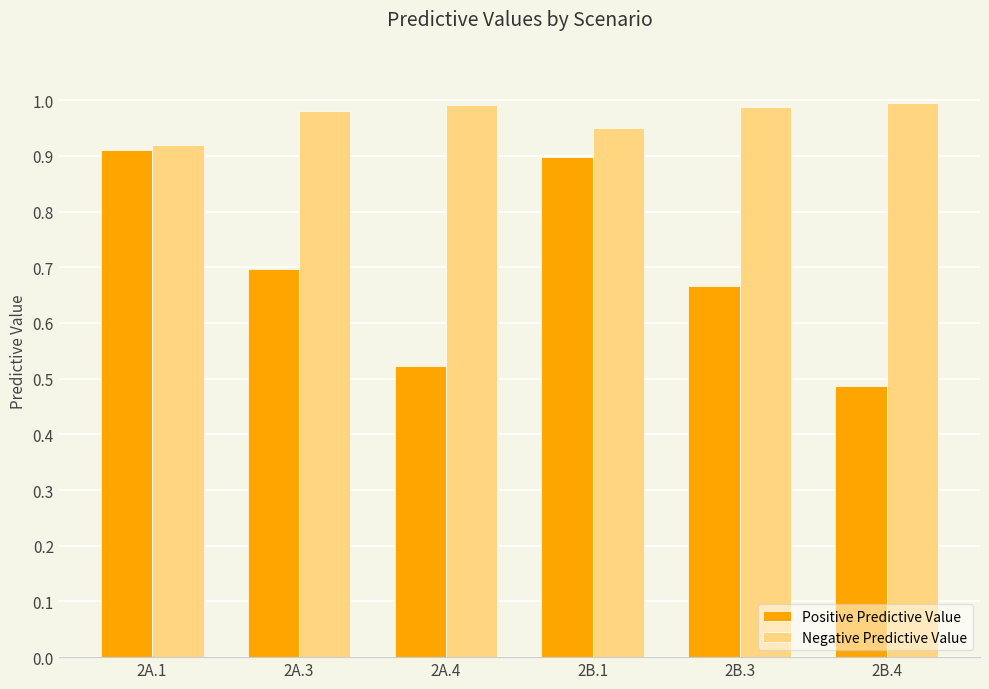

What is the sum of the Negative Predictive Value values at 2A.4 and 2A.3?

2.0